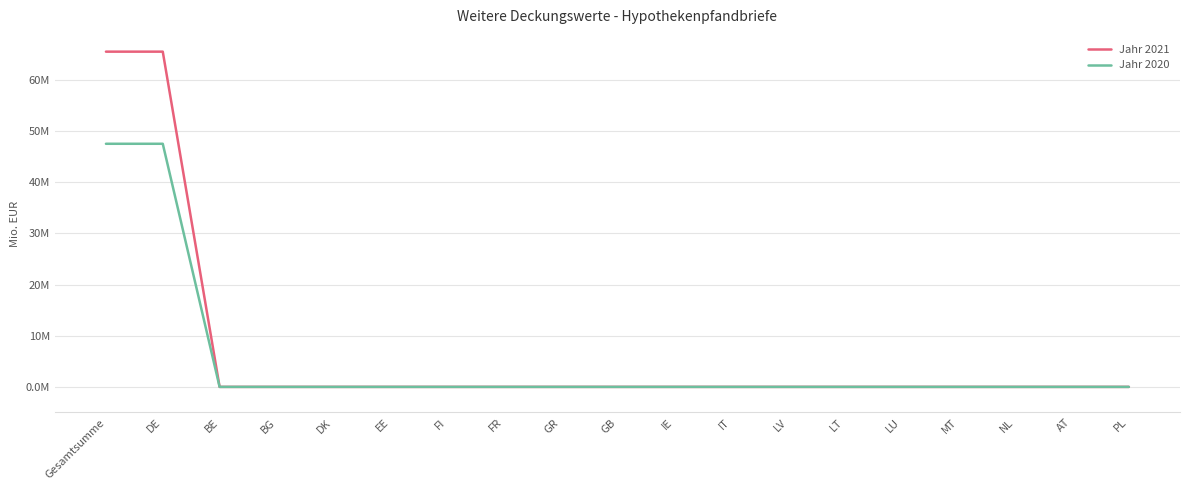

Reading left to right, what are all the values shown in this chart?

Jahr 2021: 65.5	65.5	0.0	0.0	0.0	0.0	0.0	0.0	0.0	0.0	0.0	0.0	0.0	0.0	0.0	0.0	0.0	0.0	0.0
Jahr 2020: 47.5	47.5	0.0	0.0	0.0	0.0	0.0	0.0	0.0	0.0	0.0	0.0	0.0	0.0	0.0	0.0	0.0	0.0	0.0